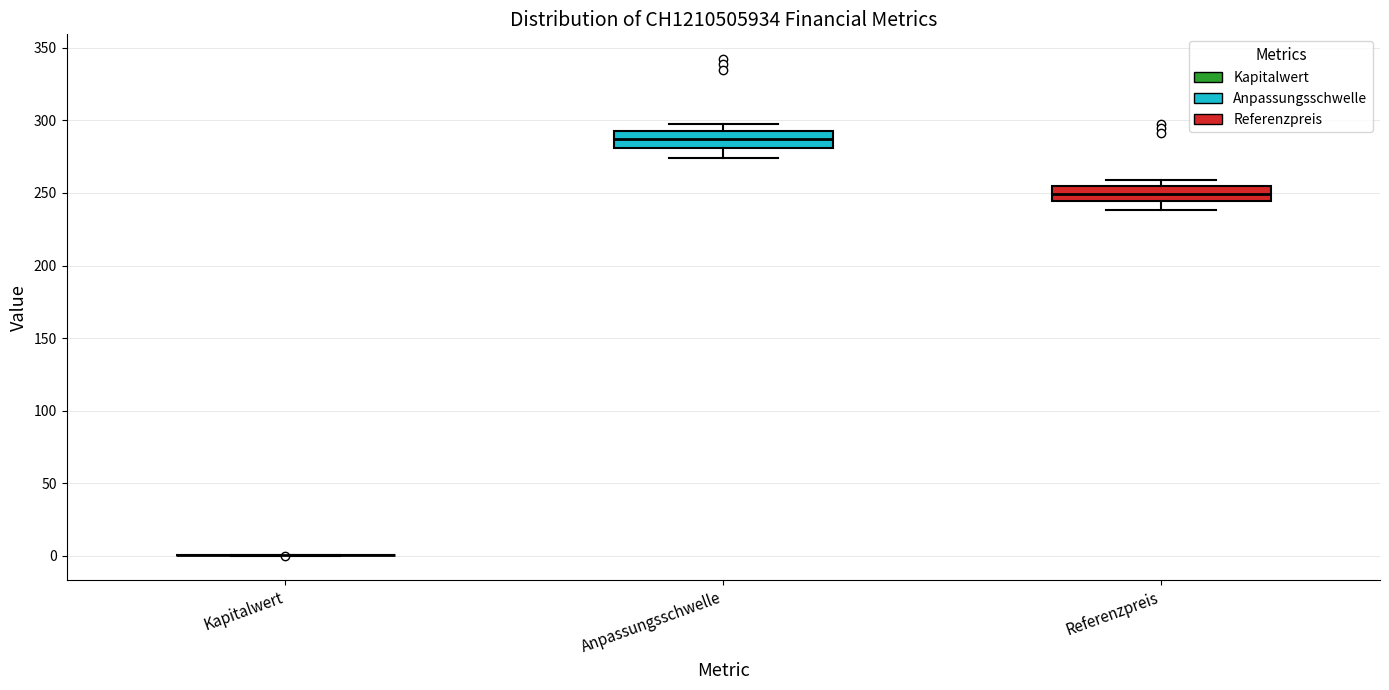

Where is the lower edge of the box for Anpassungsschwelle on the y-axis? The values are not printed on the chart, so give them approximately, as read against the axis.

280